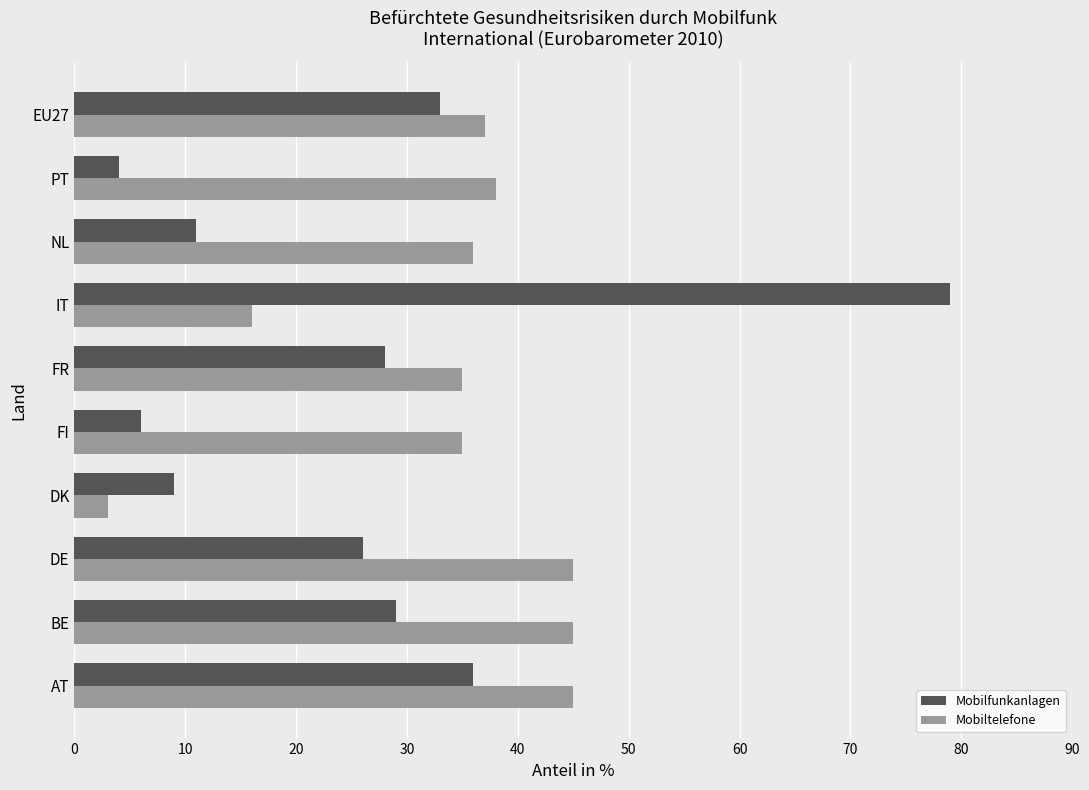

List the series in order of their peak value, lowest first.

Mobiltelefone, Mobilfunkanlagen